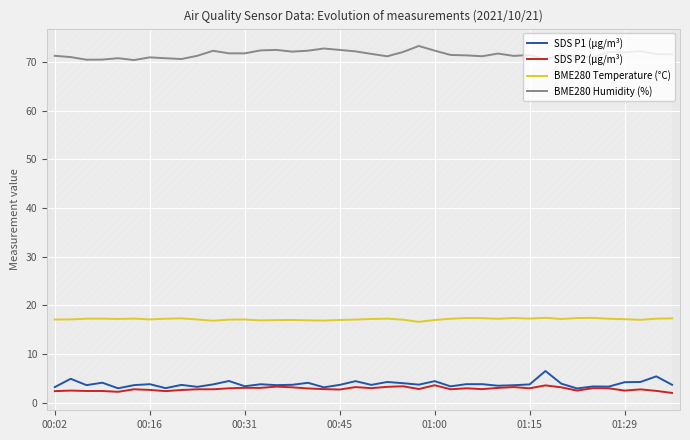

True or false: SDS P1 (µg/m³) and BME280 Humidity (%) cross at least once.

False